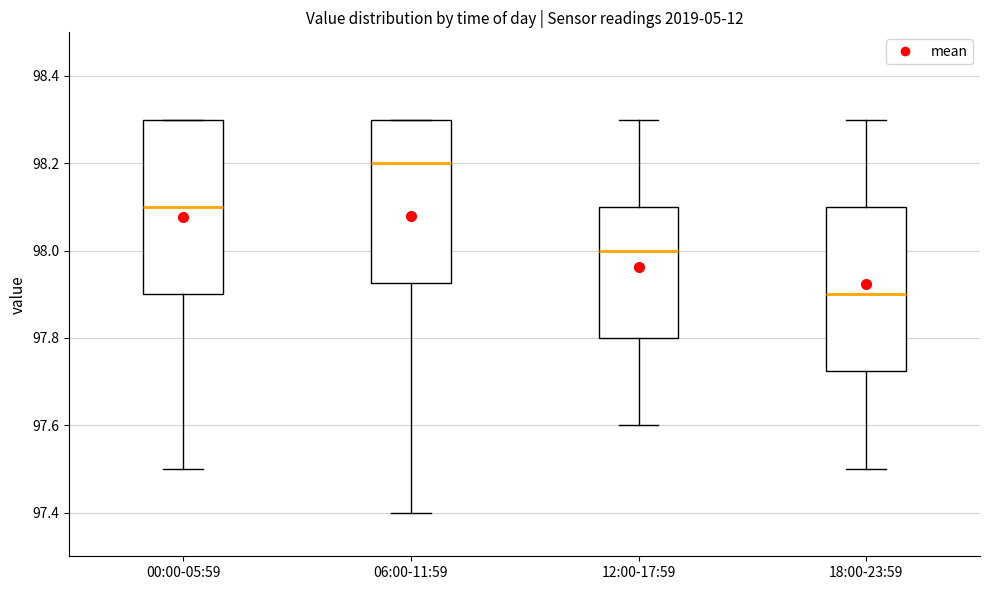

Reading left to right, transcribe this box plot: for each box, give where its median line is, the range the box spans, and where its two whiskers end, as read against the y-axis. The values are not printed on the chart, so give them approximately, as read against the axis.

00:00-05:59: median 98.10, box 97.90 to 98.30, whiskers 97.50 to 98.30
06:00-11:59: median 98.20, box 97.92 to 98.30, whiskers 97.40 to 98.30
12:00-17:59: median 98.00, box 97.80 to 98.10, whiskers 97.60 to 98.30
18:00-23:59: median 97.90, box 97.72 to 98.10, whiskers 97.50 to 98.30